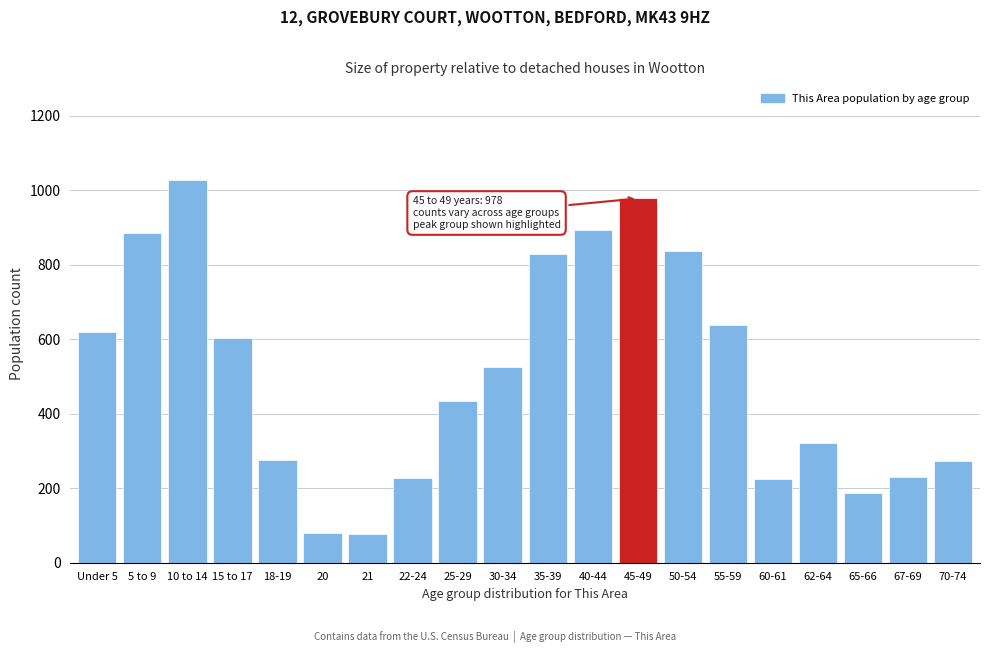

What is the difference between the second highest and second lowest values?

898